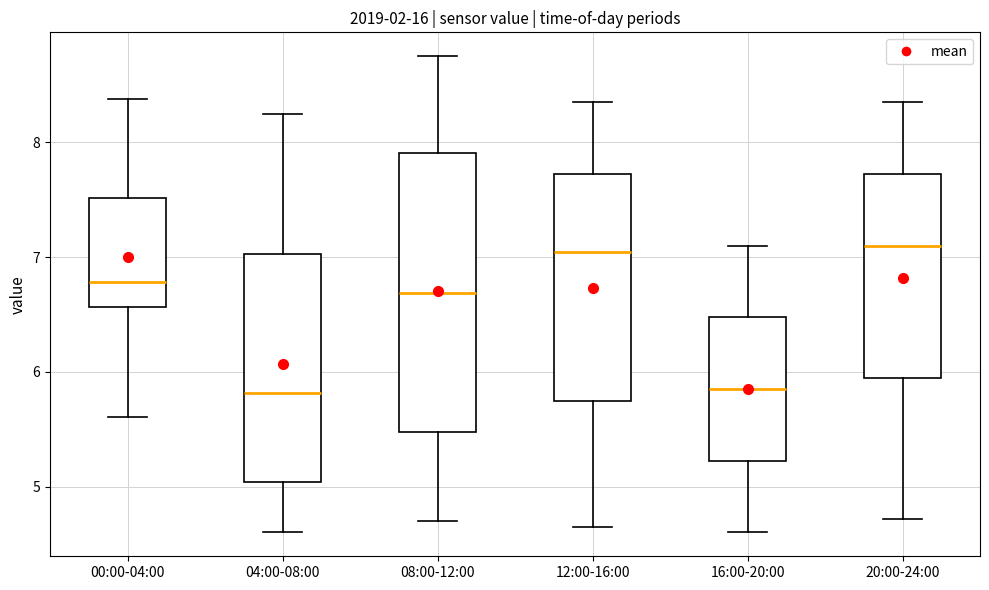

Where does the lower whisker of the box for 04:00-08:00 end on the y-axis? The values are not printed on the chart, so give them approximately, as read against the axis.

4.6